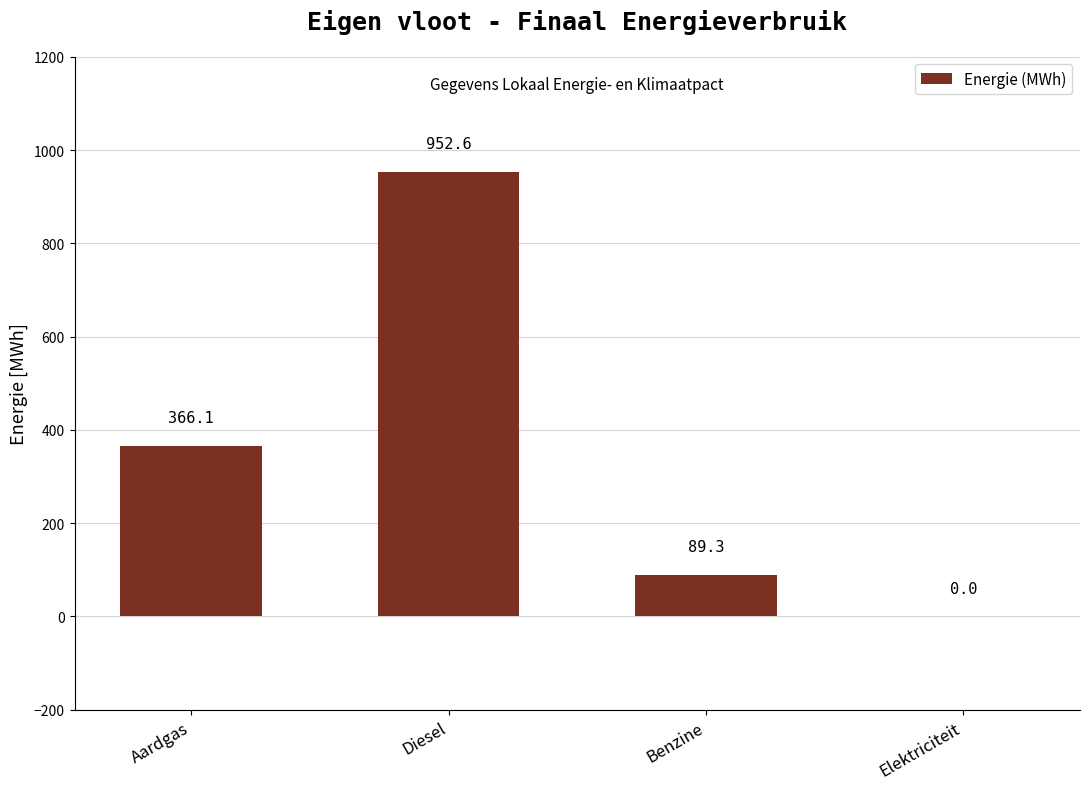

Reading right to left, extract all data points from this chart.

Elektriciteit=0.0	Benzine=89.3	Diesel=952.6	Aardgas=366.1